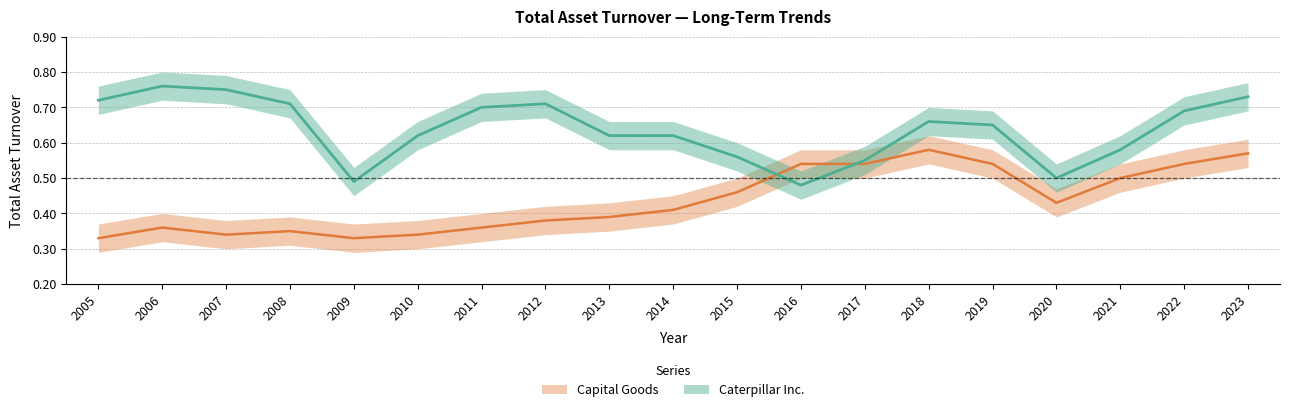

Reading left to right, extract all data points from this chart.

Caterpillar Inc.: 0.7	0.8	0.8	0.7	0.5	0.6	0.7	0.7	0.6	0.6	0.6	0.5	0.6	0.7	0.7	0.5	0.6	0.7	0.7
Capital Goods: 0.3	0.4	0.3	0.3	0.3	0.3	0.4	0.4	0.4	0.4	0.5	0.5	0.5	0.6	0.5	0.4	0.5	0.5	0.6